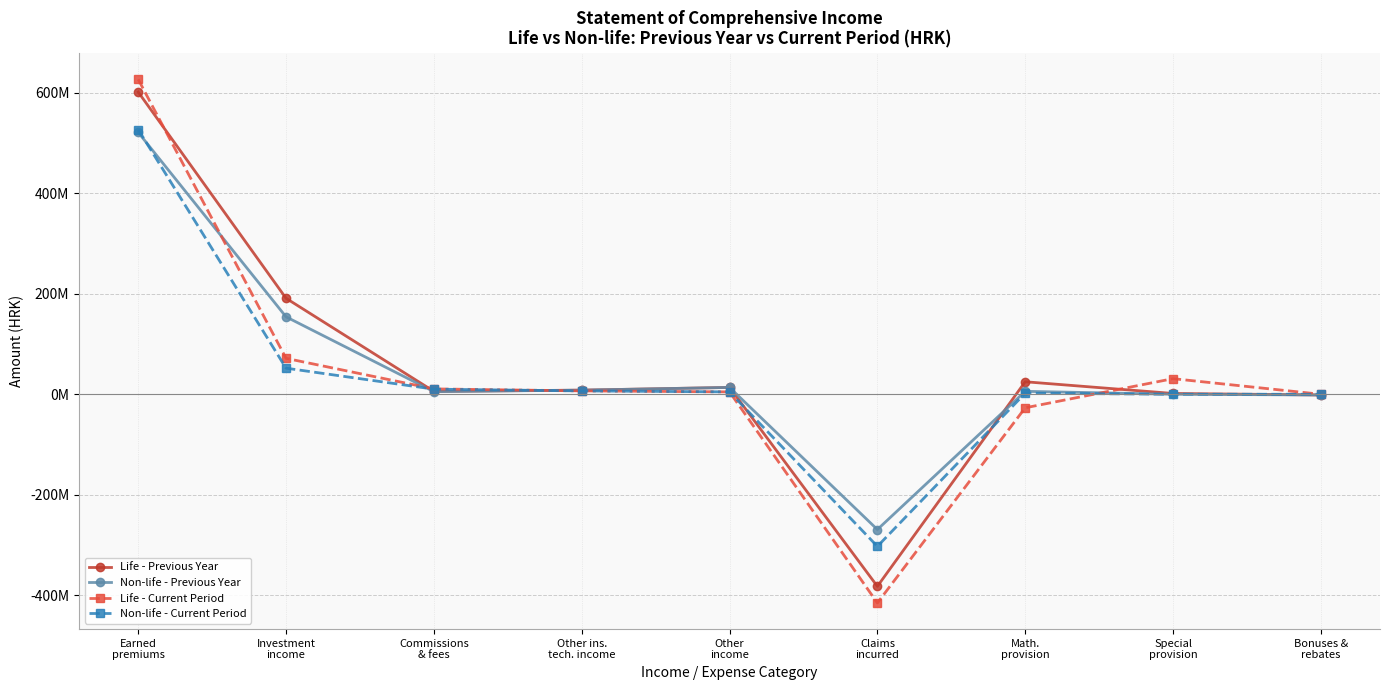

Does the chart display data point markers on the line(s)?

Yes